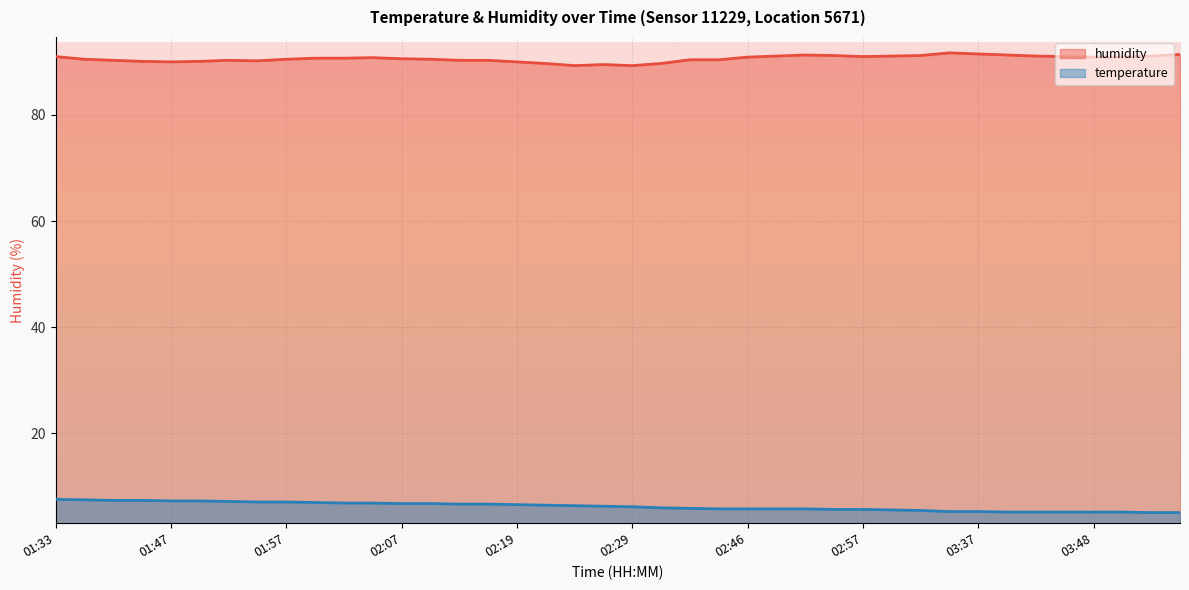

True or false: temperature and humidity intersect in this chart.

False